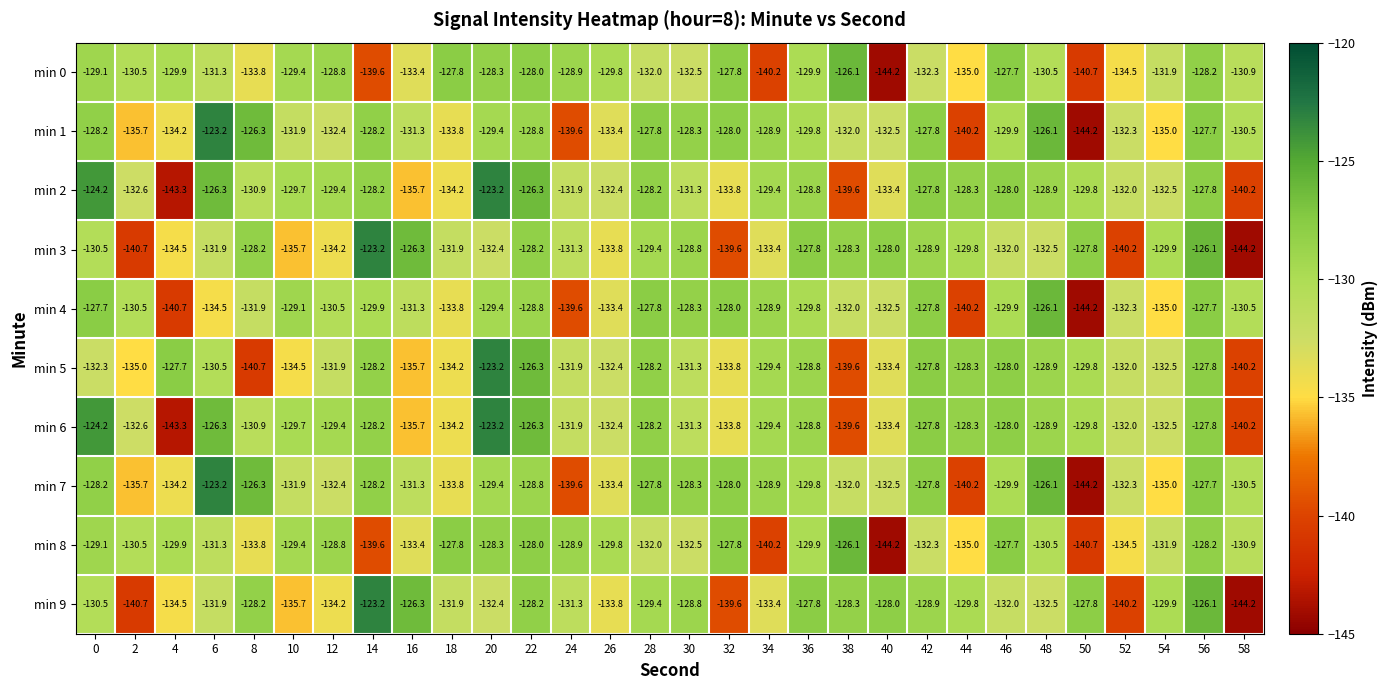

What is the maximum value shown in the chart?

-123.2